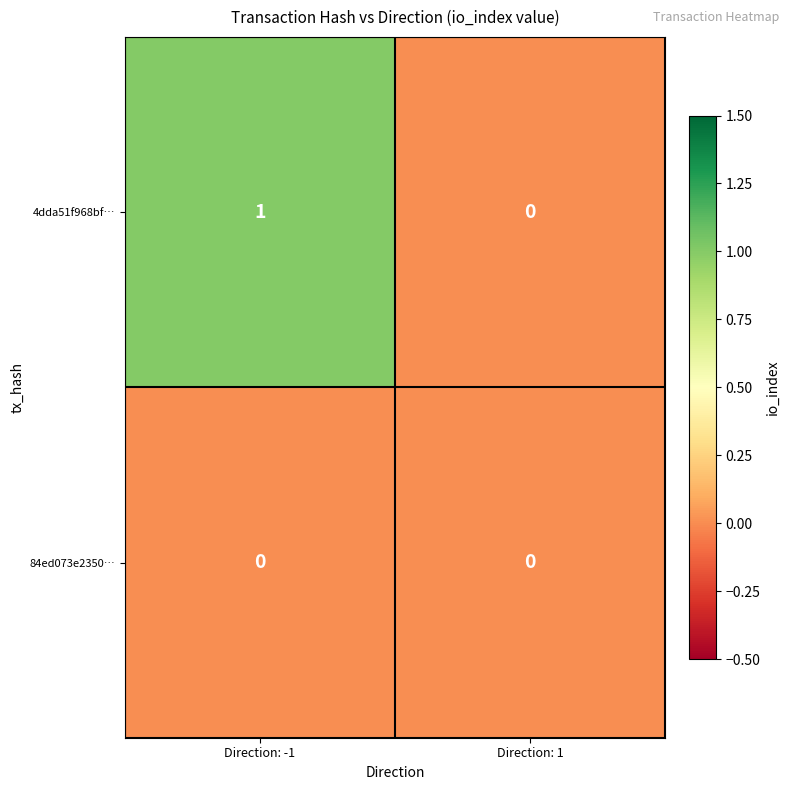

Reading right to left, transcribe all the data shown in this chart.

4dda51f968bf…: 0	1
84ed073e2350…: 0	0